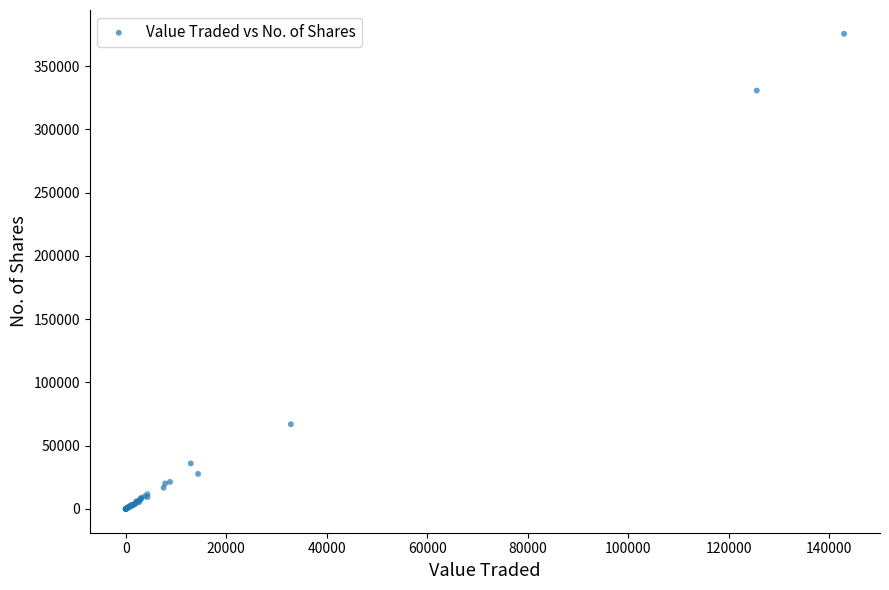

What Y value in the scatter plot is closest to 187817?

67000